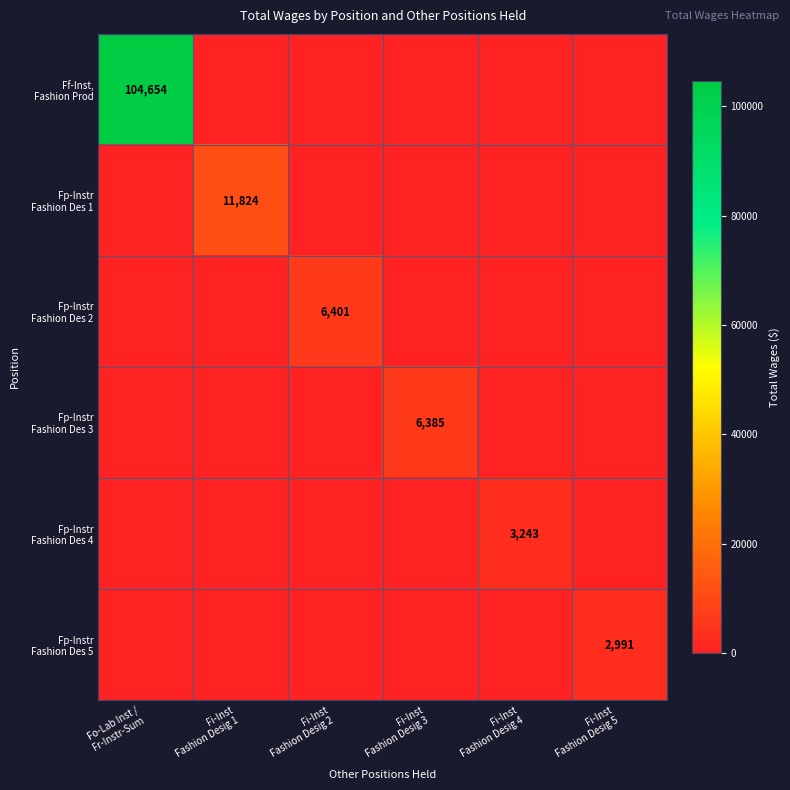

Rank the series at Fi-Inst Fashion Desig 3 from lowest to highest value.

Ff-Inst, Fashion Prod, Fp-Instr Fashion Des 1, Fp-Instr Fashion Des 2, Fp-Instr Fashion Des 4, Fp-Instr Fashion Des 5, Fp-Instr Fashion Des 3